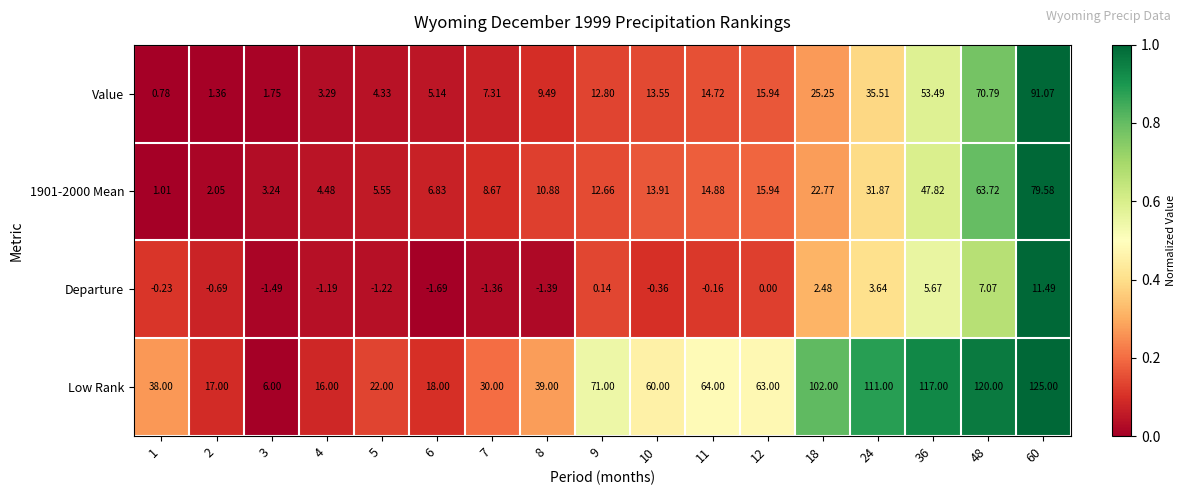

Which series has the largest range (max minus min)?

Low Rank